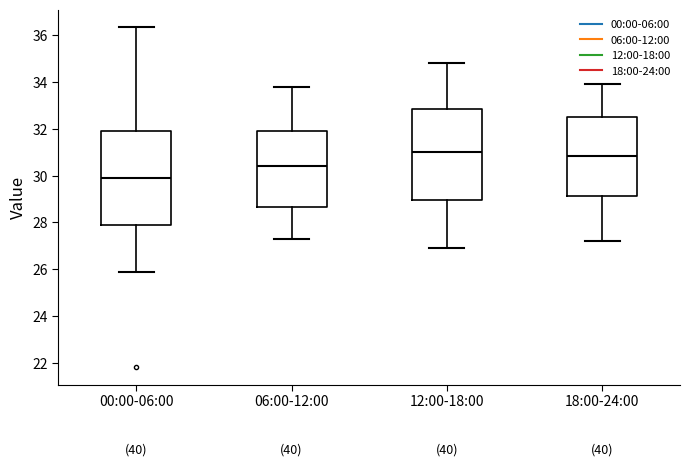

Reading left to right, read every box against the y-axis: the position of its median line, the range the box covers, and the ends of its whiskers. The values are not printed on the chart, so give them approximately, as read against the axis.

00:00-06:00: median 30.0, box 27.8 to 31.8, whiskers 26.0 to 36.4
06:00-12:00: median 30.4, box 28.6 to 32.0, whiskers 27.4 to 33.8
12:00-18:00: median 31.0, box 29.0 to 32.8, whiskers 27.0 to 34.8
18:00-24:00: median 30.8, box 29.2 to 32.6, whiskers 27.2 to 34.0